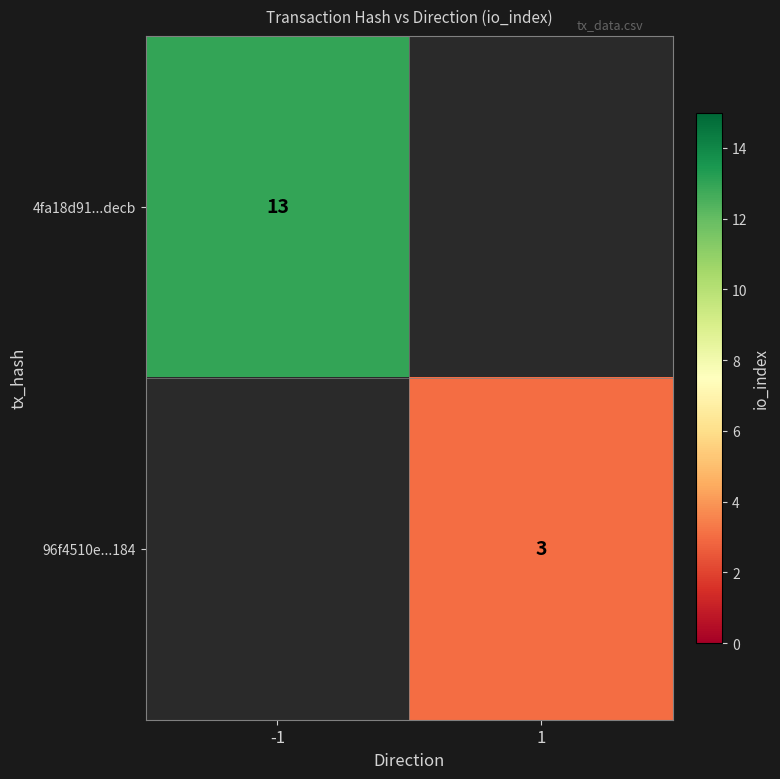

Is it true that 96f4510e...184 equals 1 at 1?

False